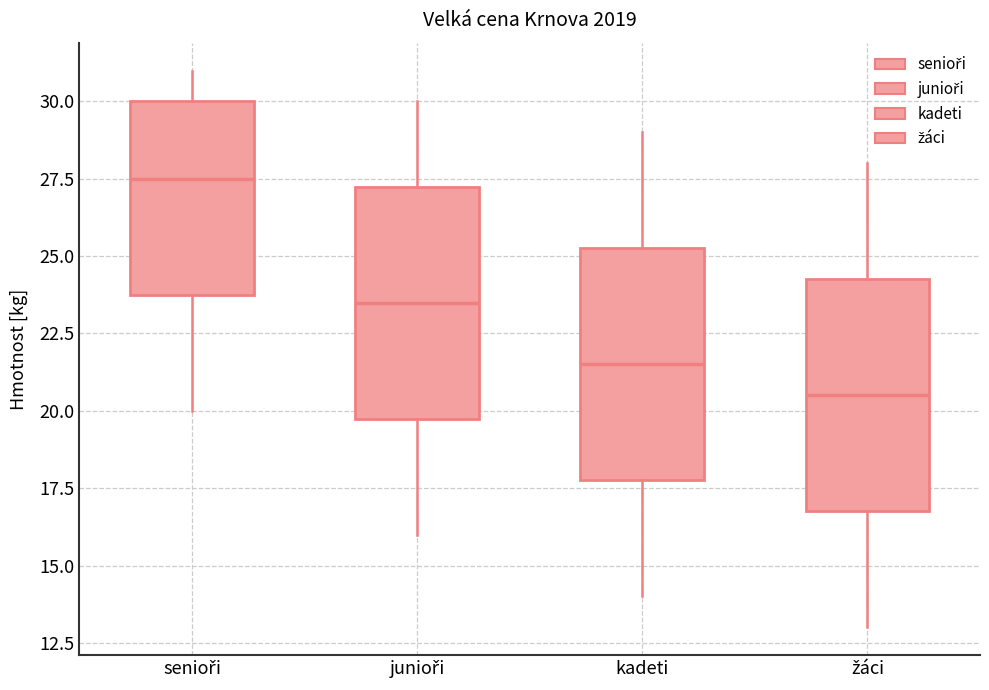

Reading left to right, transcribe this box plot: for each box, give where its median line is, the range the box spans, and where its two whiskers end, as read against the y-axis. The values are not printed on the chart, so give them approximately, as read against the axis.

senioři: median 27.5, box 24.0 to 30.0, whiskers 20.0 to 31.0
junioři: median 23.5, box 20.0 to 27.5, whiskers 16.0 to 30.0
kadeti: median 21.5, box 18.0 to 25.5, whiskers 14.0 to 29.0
žáci: median 20.5, box 17.0 to 24.5, whiskers 13.0 to 28.0